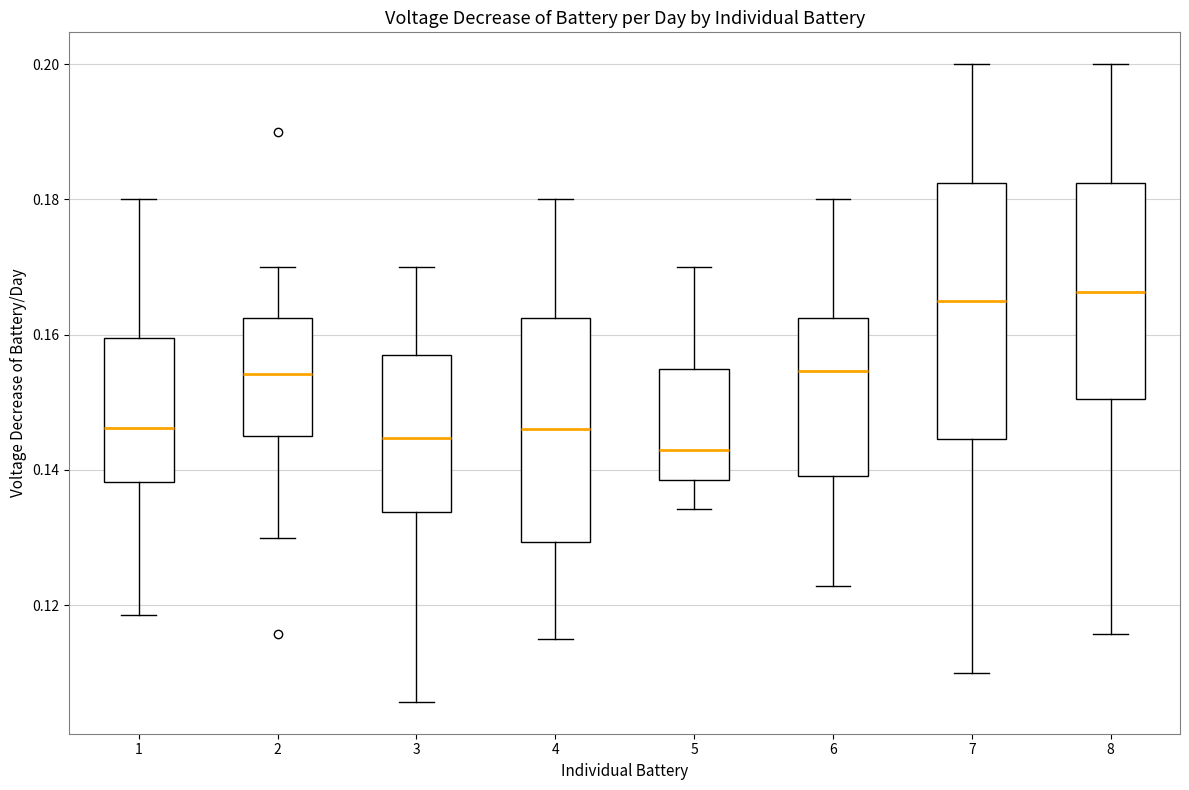

Reading left to right, read every box against the y-axis: the position of its median line, the range the box covers, and the ends of its whiskers. The values are not printed on the chart, so give them approximately, as read against the axis.

1: median 0.146, box 0.138 to 0.160, whiskers 0.118 to 0.180
2: median 0.154, box 0.146 to 0.162, whiskers 0.130 to 0.170
3: median 0.144, box 0.134 to 0.158, whiskers 0.106 to 0.170
4: median 0.146, box 0.130 to 0.162, whiskers 0.116 to 0.180
5: median 0.144, box 0.138 to 0.156, whiskers 0.134 to 0.170
6: median 0.154, box 0.140 to 0.162, whiskers 0.122 to 0.180
7: median 0.166, box 0.144 to 0.182, whiskers 0.110 to 0.200
8: median 0.166, box 0.150 to 0.182, whiskers 0.116 to 0.200